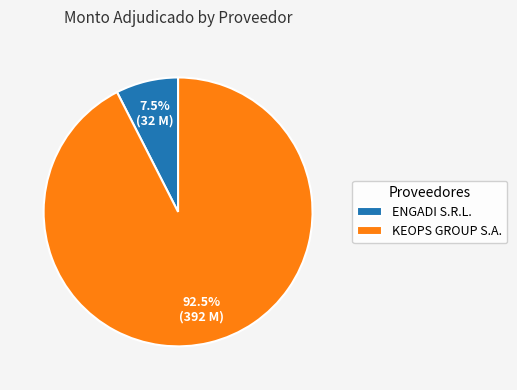

Rank the categories by value from highest to lowest.

KEOPS GROUP S.A., ENGADI S.R.L.